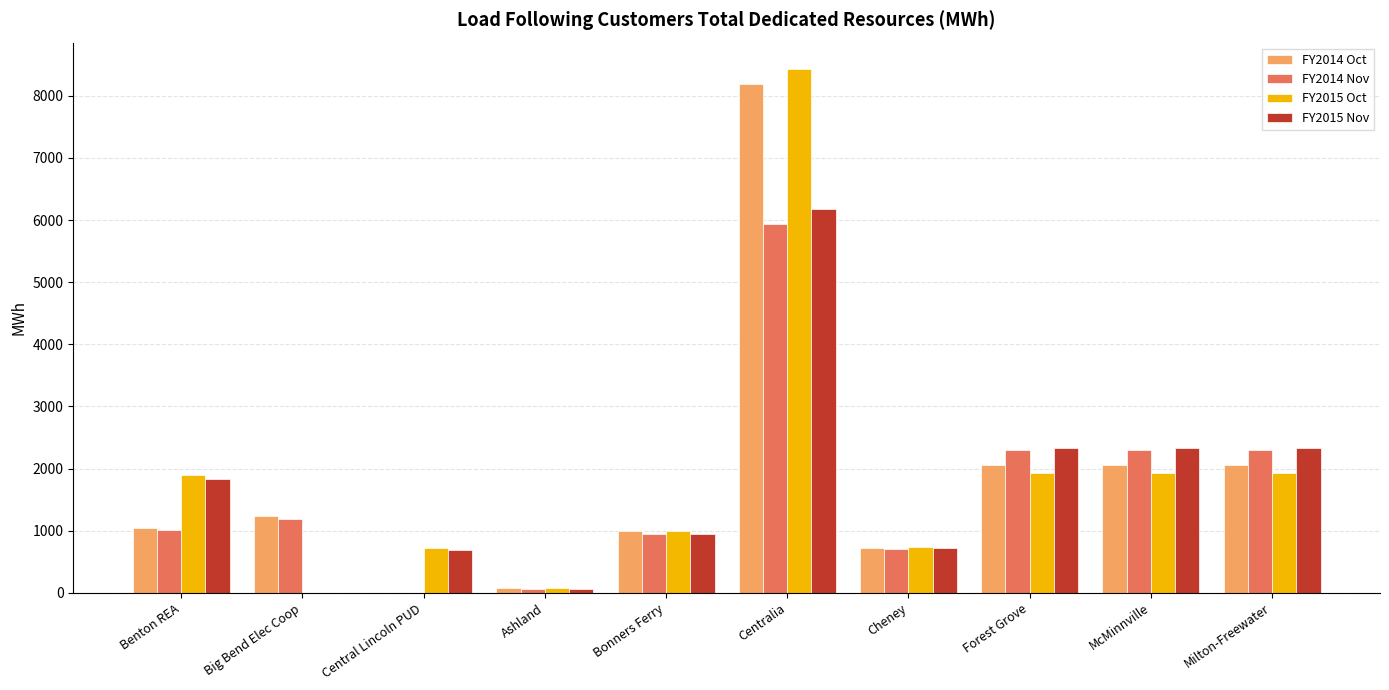

What is the maximum value shown in the chart?

8436